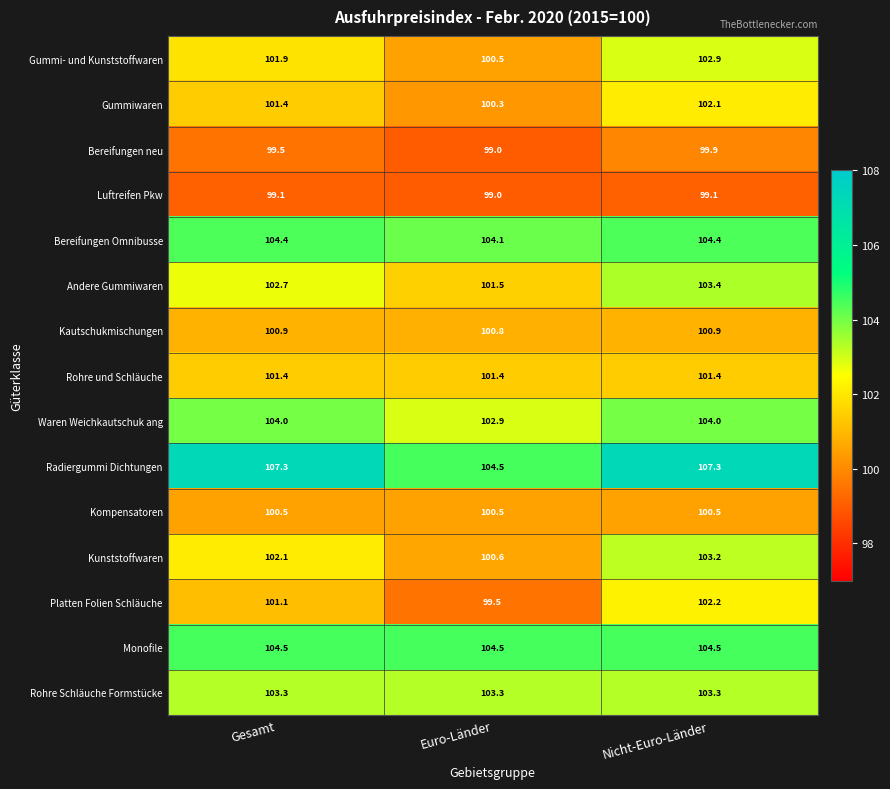

What is the spread (max minus min) of values at Euro-Länder?

5.5